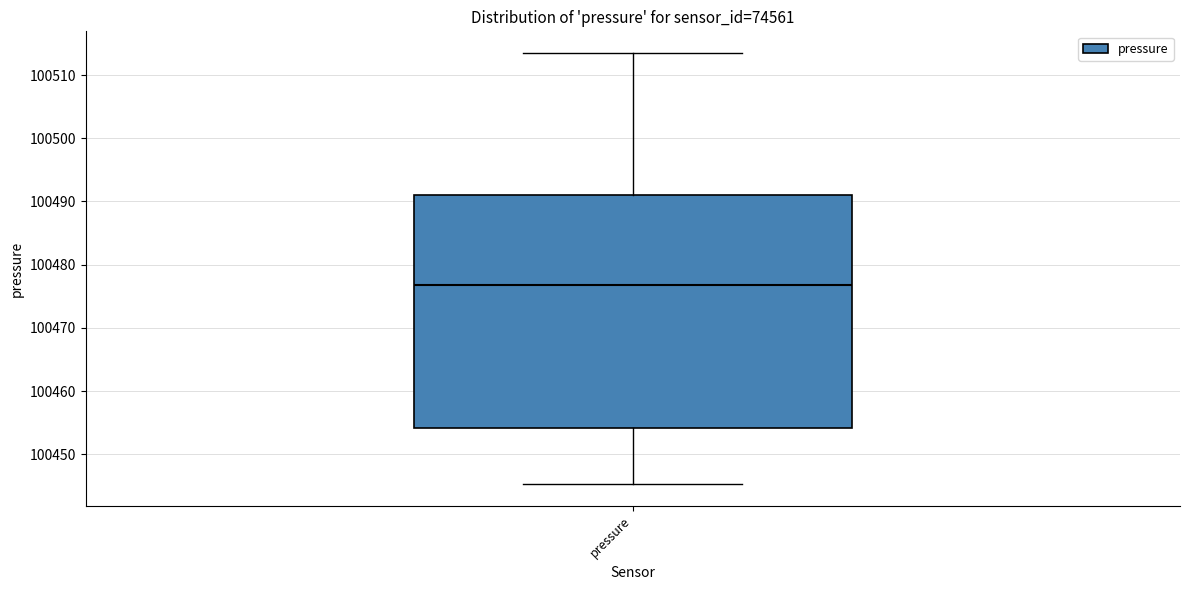

Where does the lower whisker of the box for pressure end on the y-axis? The values are not printed on the chart, so give them approximately, as read against the axis.

100445